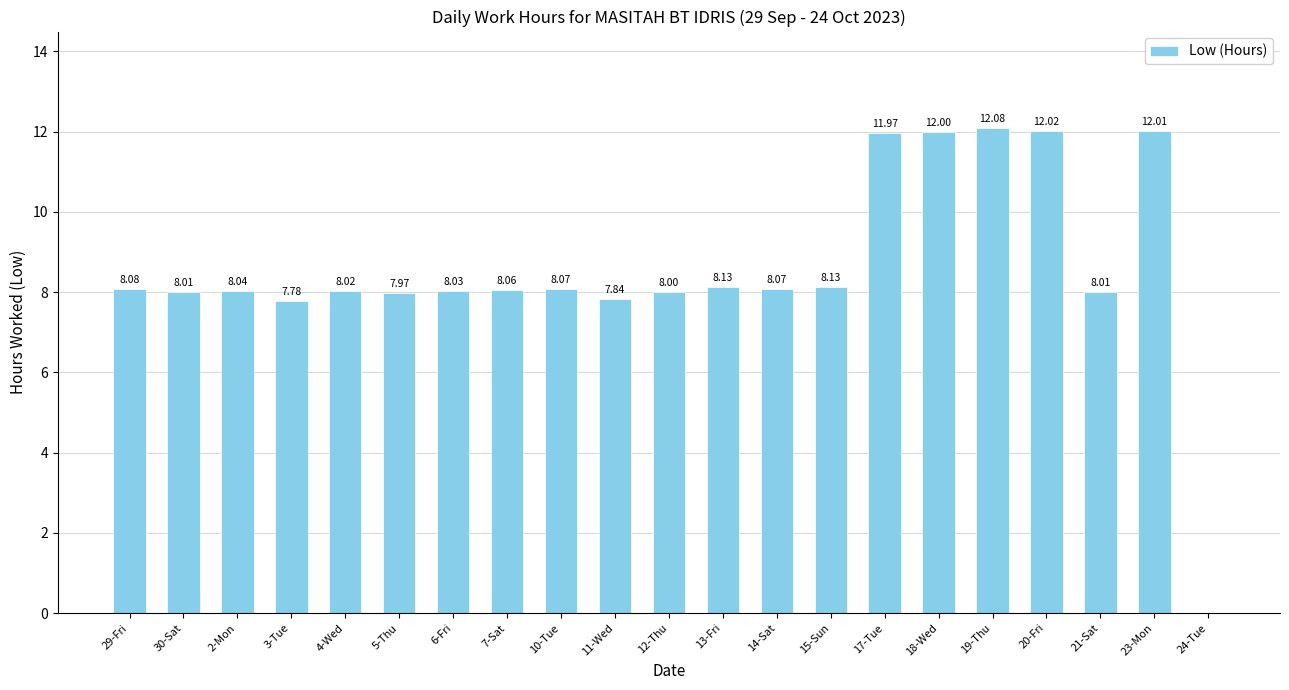

What is the ratio of the value at 17-Tue to the value at 19-Thu?

1.0